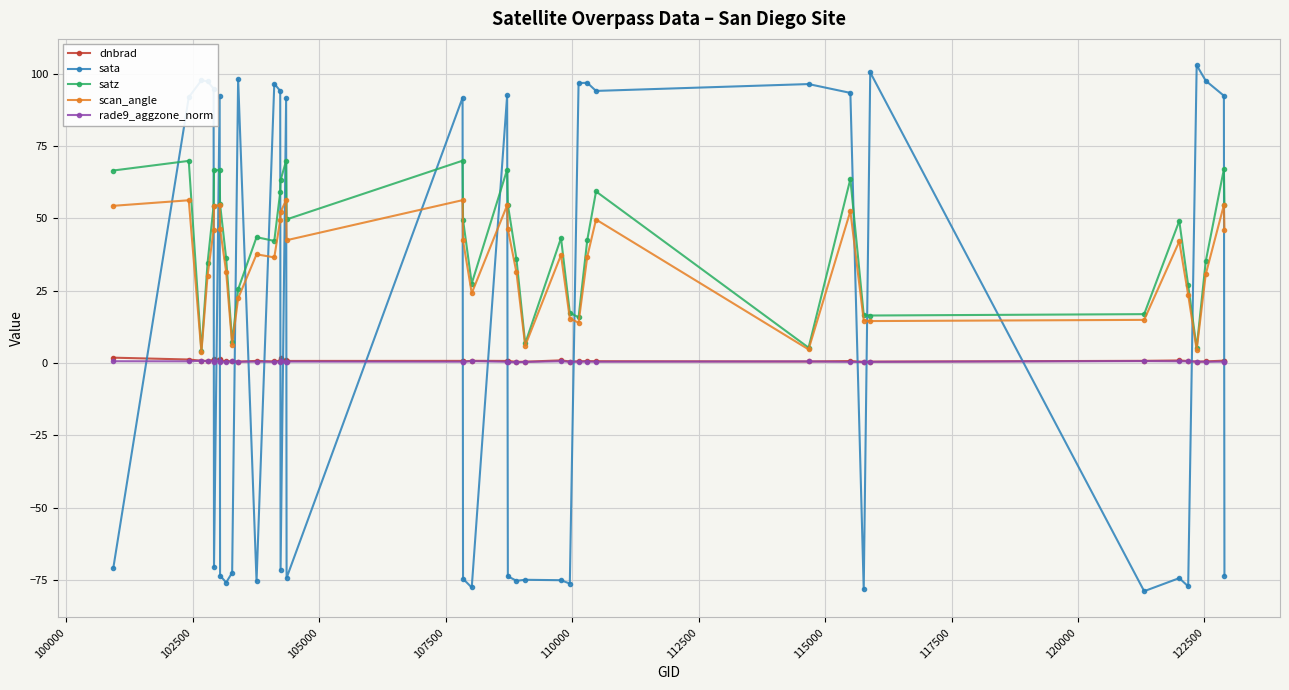

Which series has the largest range (max minus min)?

sata